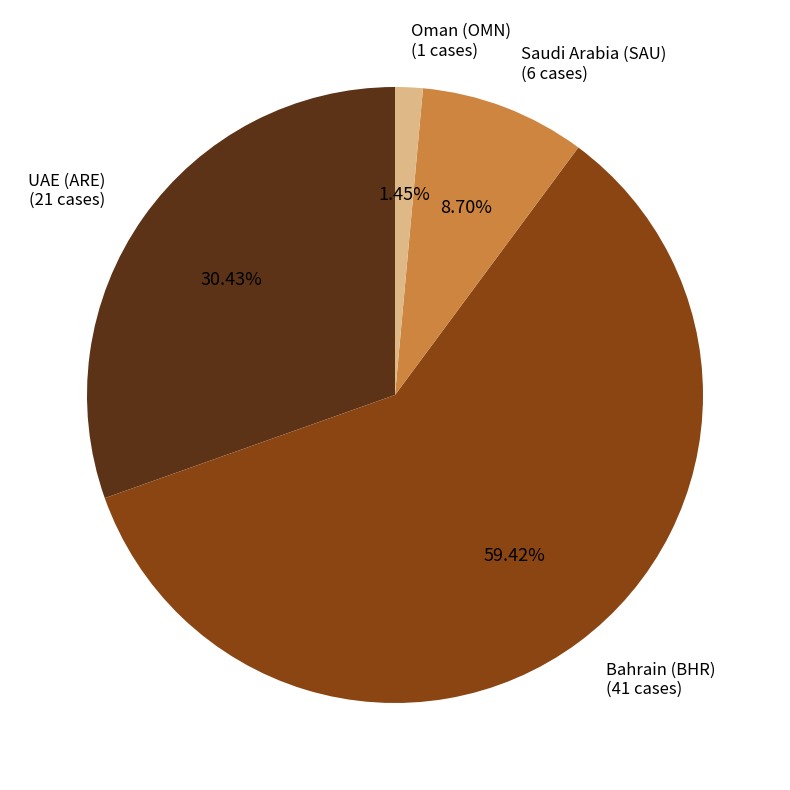

How many segments does this pie chart have?

4